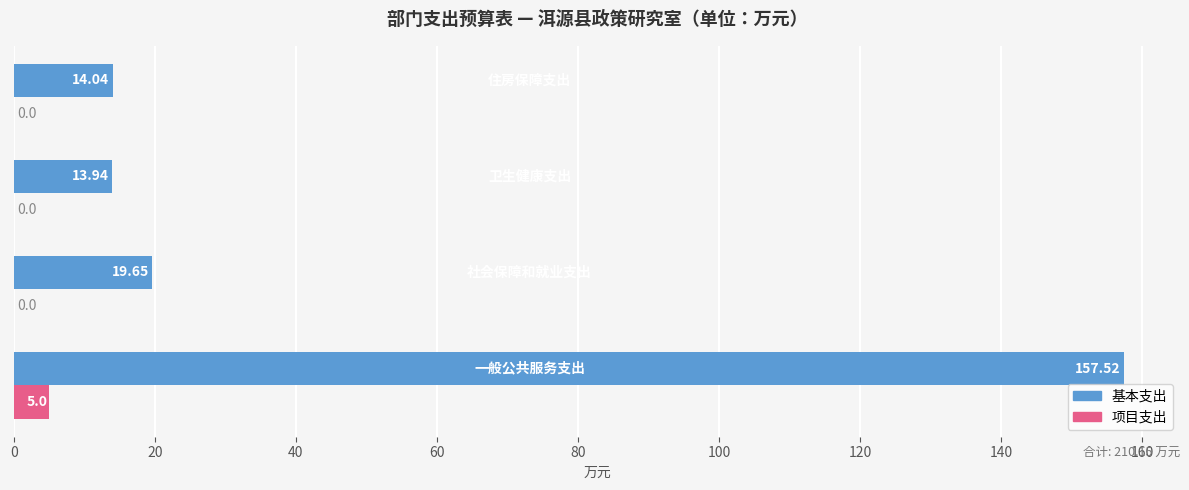

How many values in the 项目支出 series exceed 0?

1